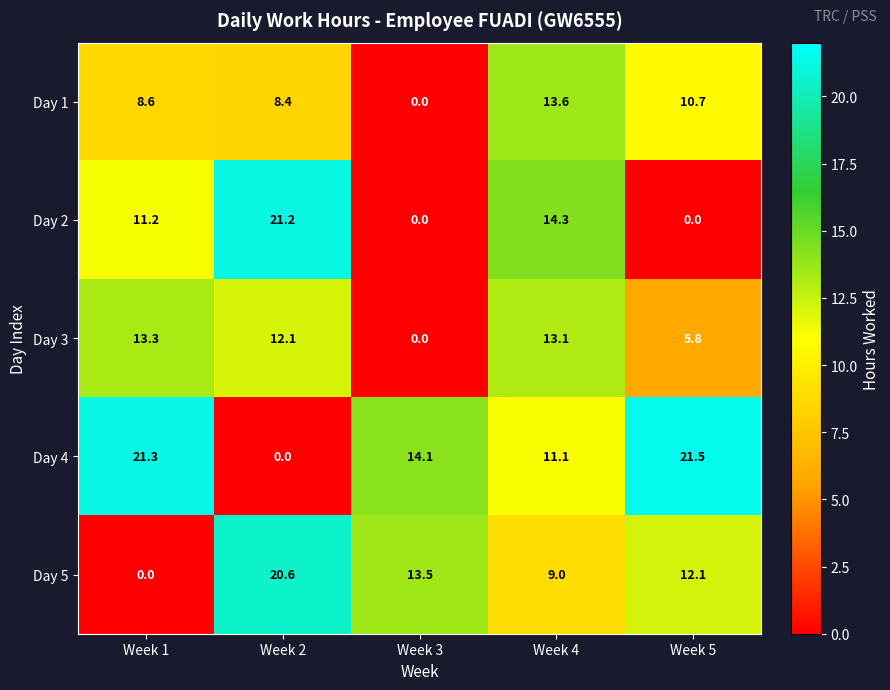

At how many categories does at least one series exceed 1?

5